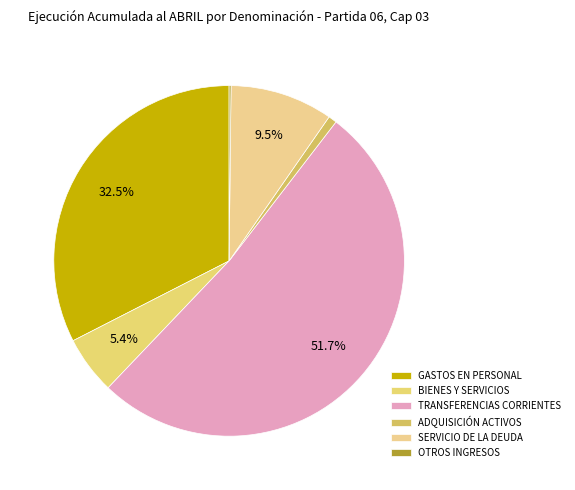

Which slice represents more than half of the pie?

TRANSFERENCIAS CORRIENTES